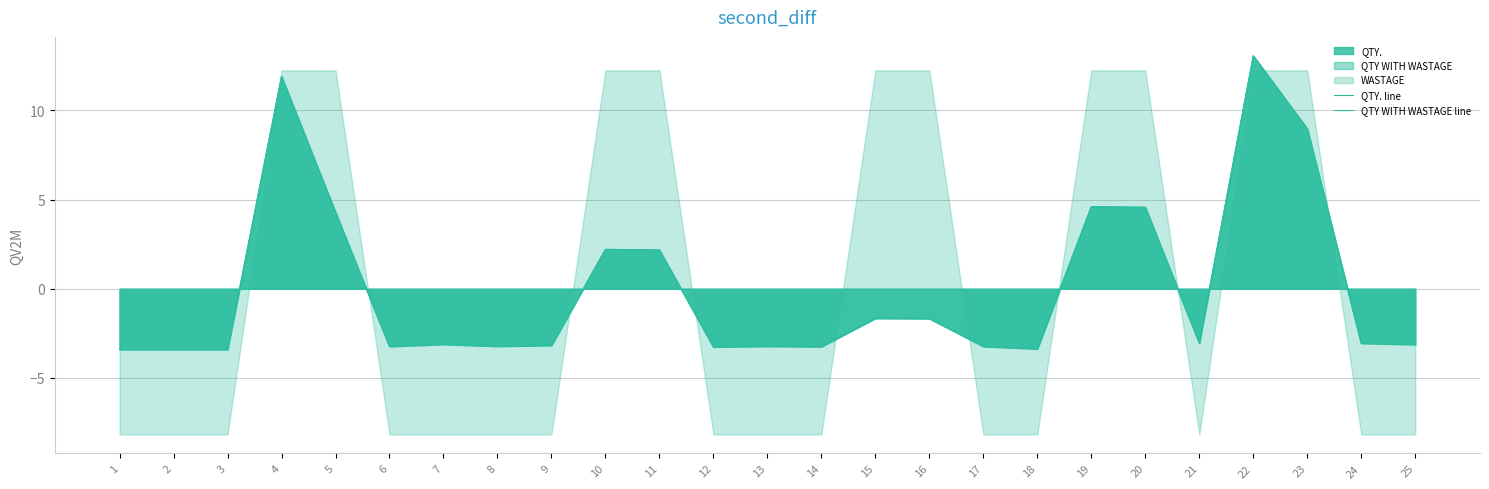

How many values in QTY WITH WASTAGE line are below zero?

17